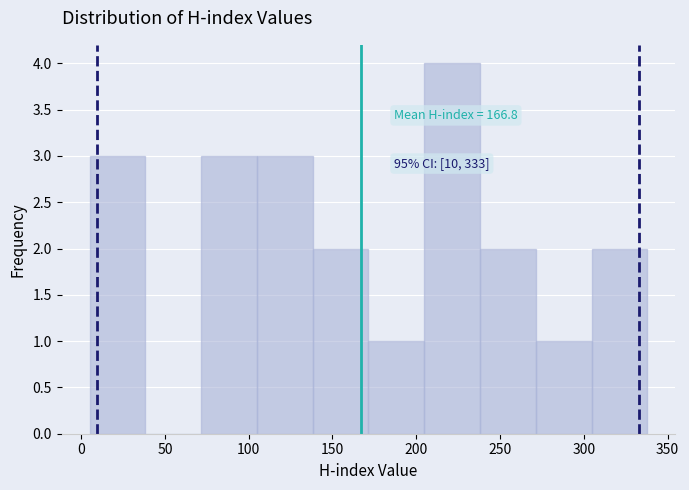

Which range on the x-axis has the tallest bar?

205 to 240